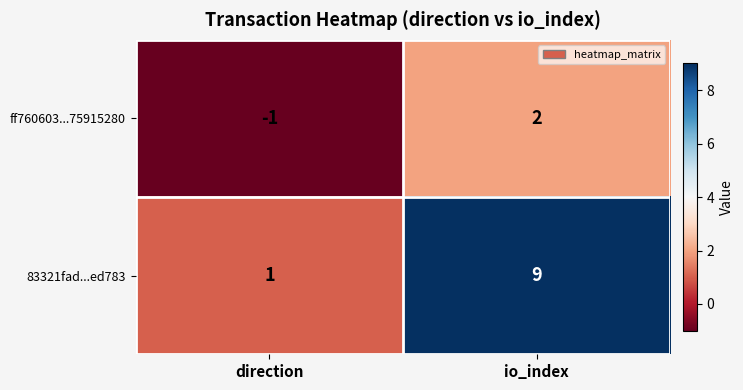

What is the difference between the maximum and minimum values in the 83321fad...ed783 series?

8